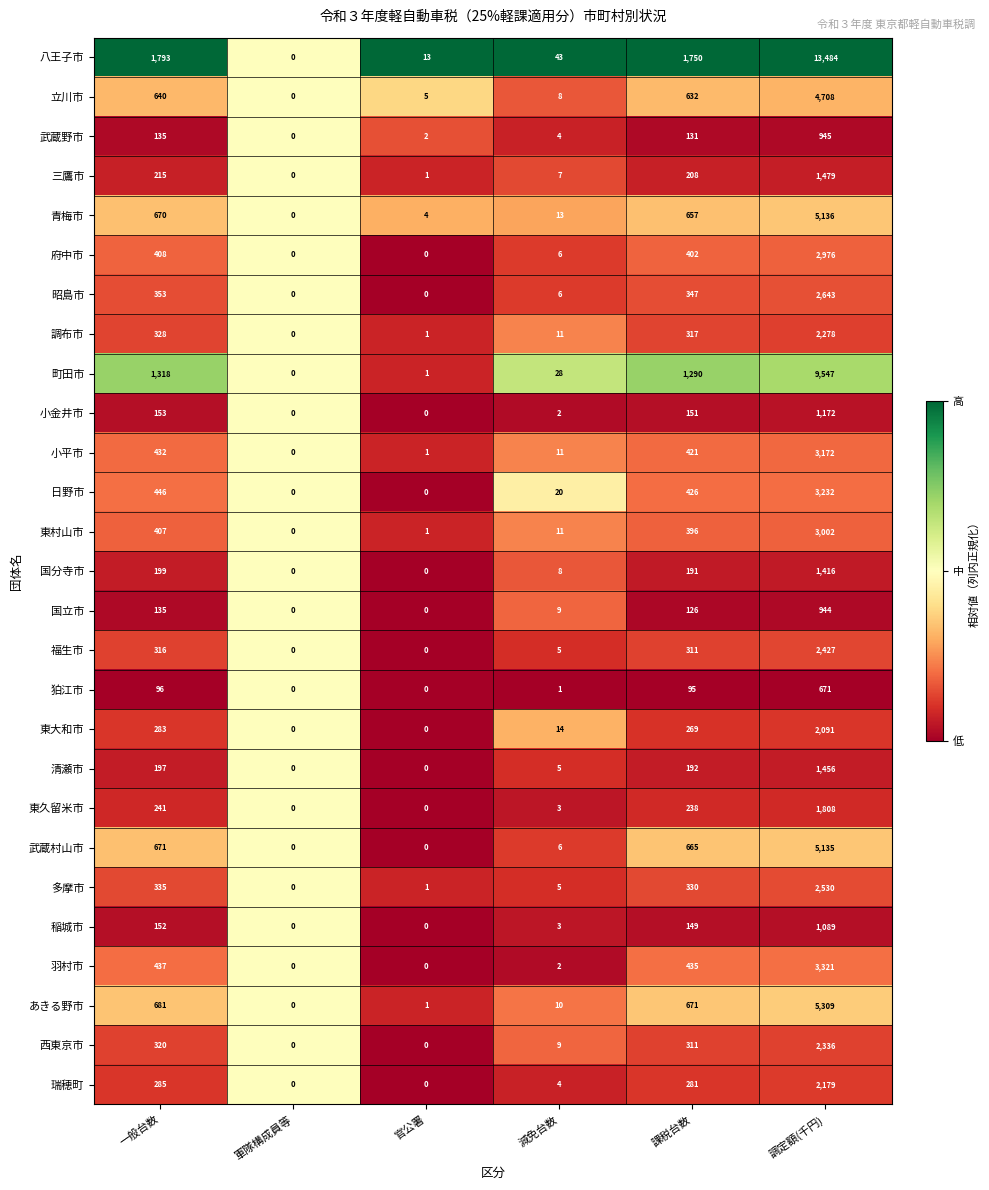

What is the total value across all series at 軍隊構成員等?

0